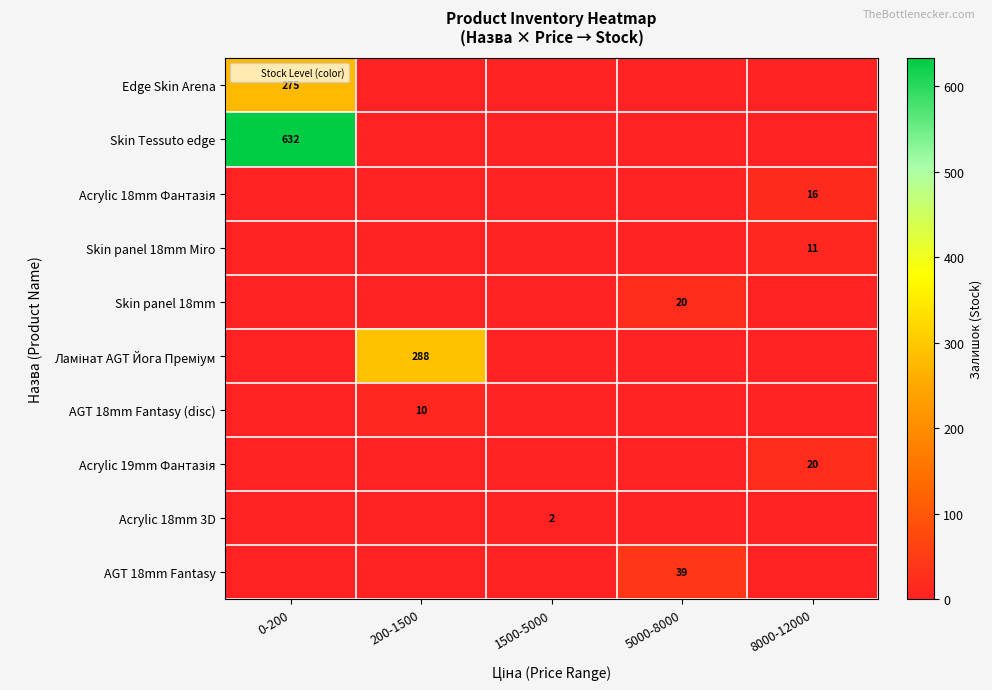

What is the sum of all Edge Skin Arena values?

275.0